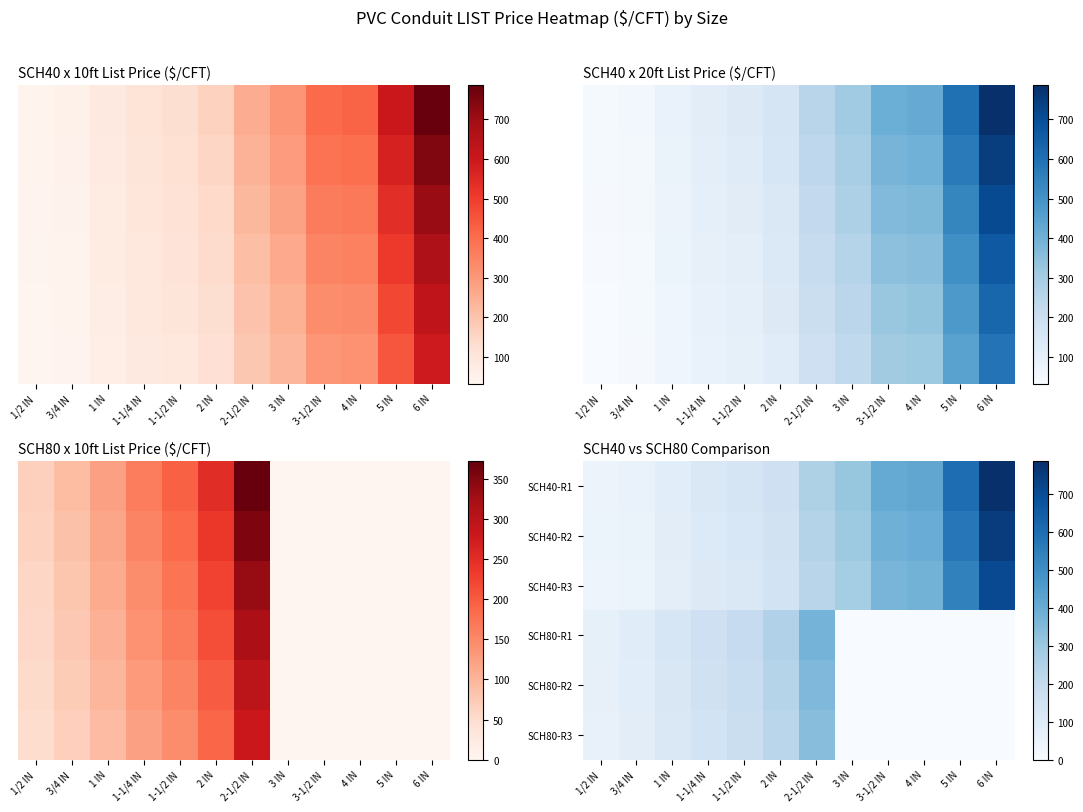

How many data points in SCH40-R2 are above 239?

6